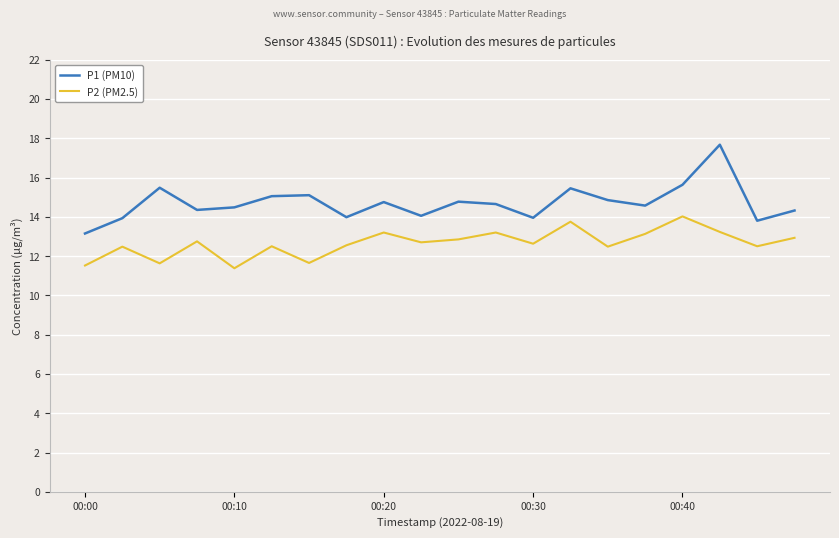

What is the difference between the maximum and minimum values in the P1 (PM10) series?

4.5